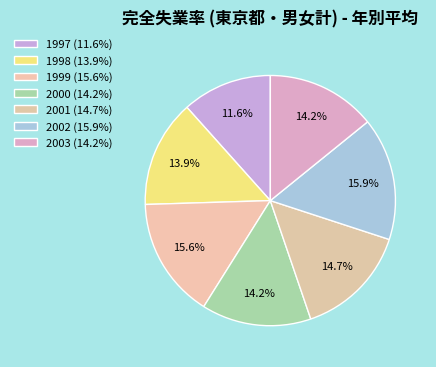

Which has a higher value, 2000 or 2002?

2002